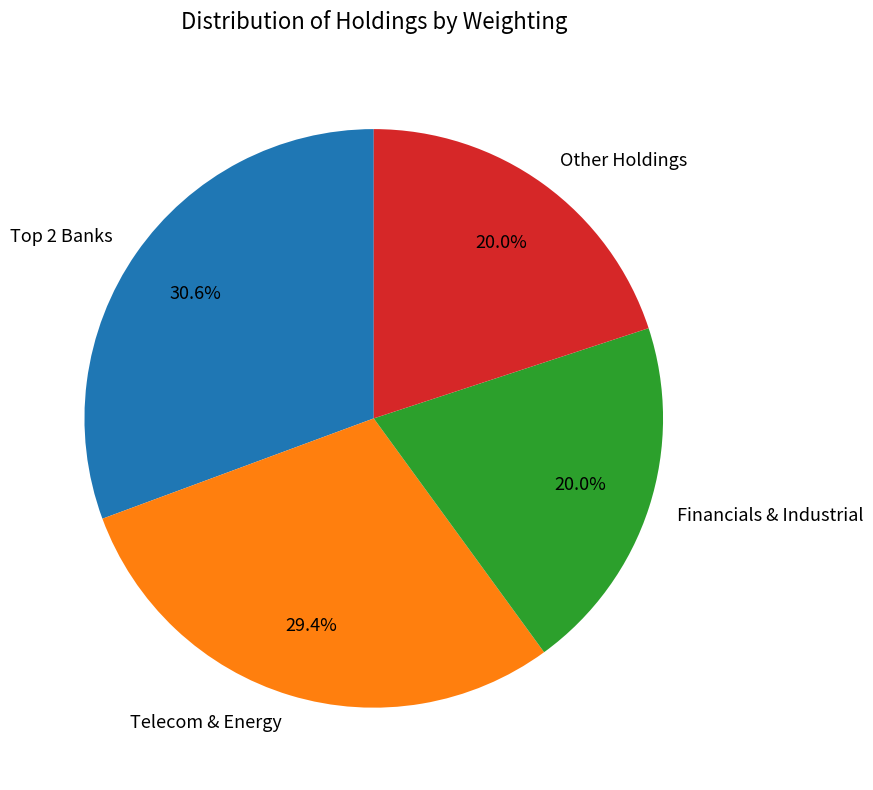

Approximately how many times larger is the value at Financials & Industrial compared to Telecom & Energy?

0.7